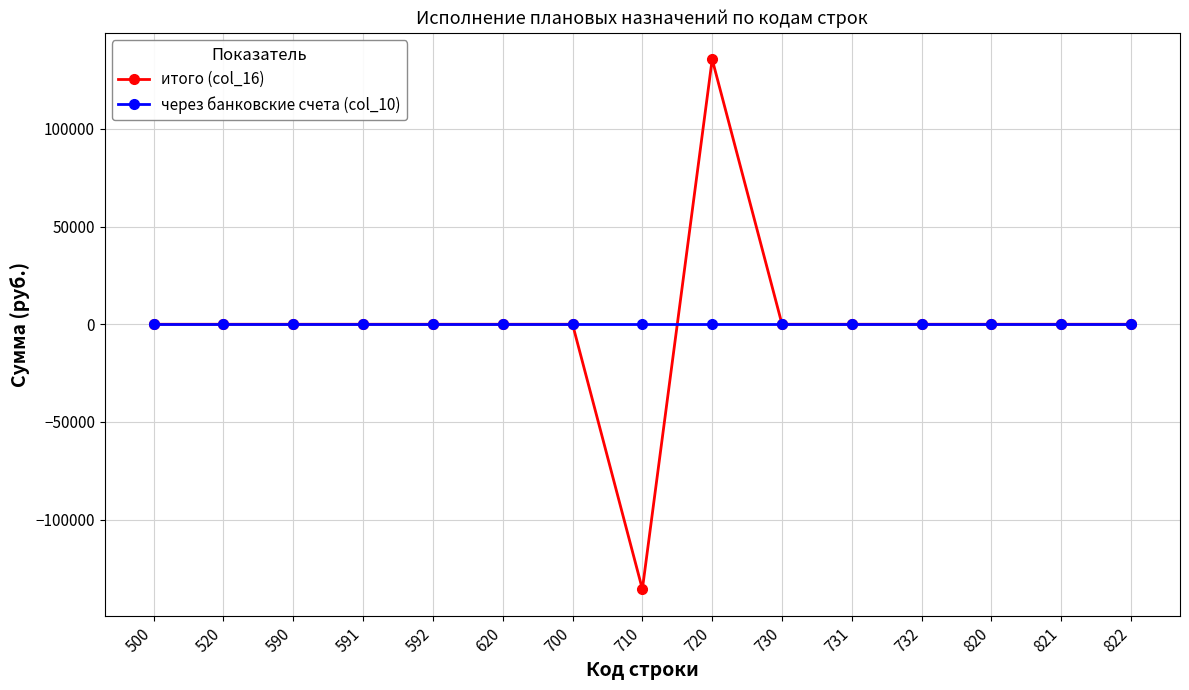

The value of итого (col_16) at 822 is 0.0. True or false?

True